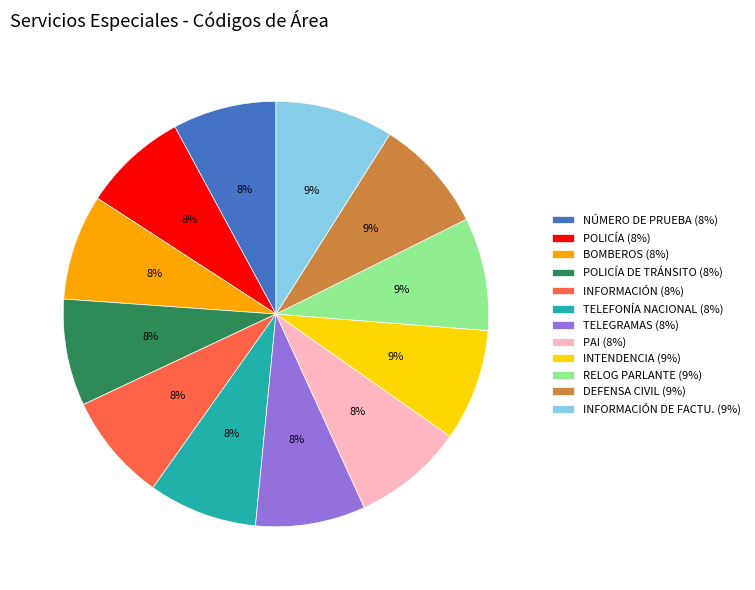

Is the sum of PAI (8%) and DEFENSA CIVIL (9%) greater than half?

No